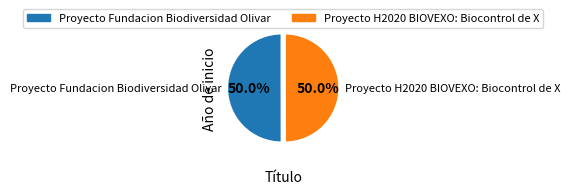

Is it true that Proyecto Fundacion Biodiversidad Olivar is 43% of the pie?

False